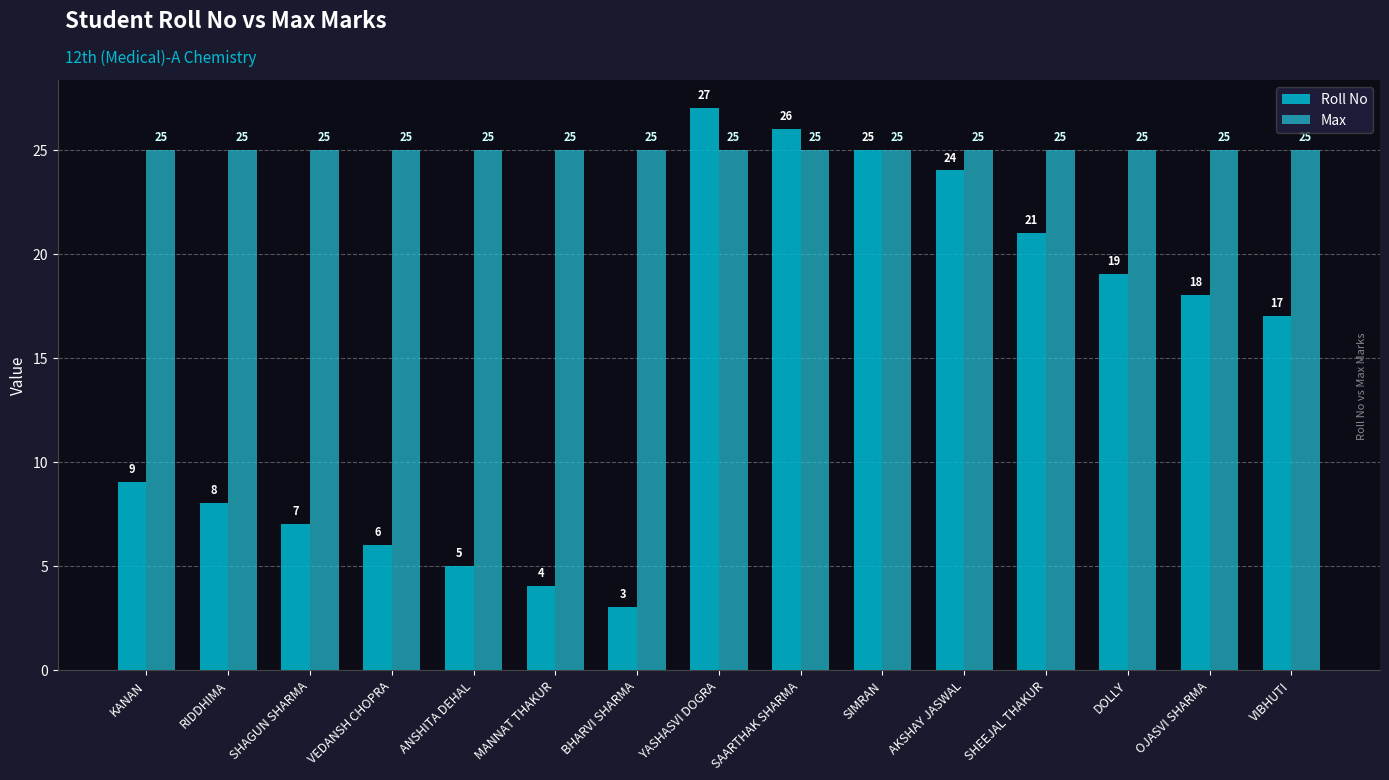

Which series changed the most between KANAN and SHAGUN SHARMA?

Roll No